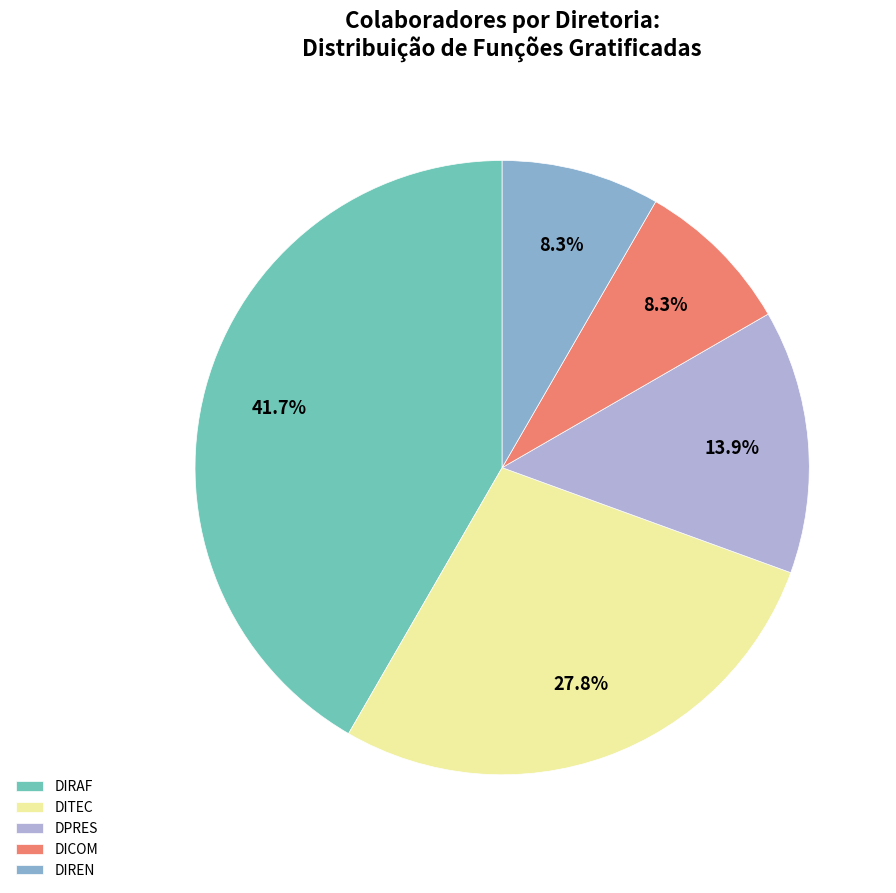

How many slices are in this pie chart?

5